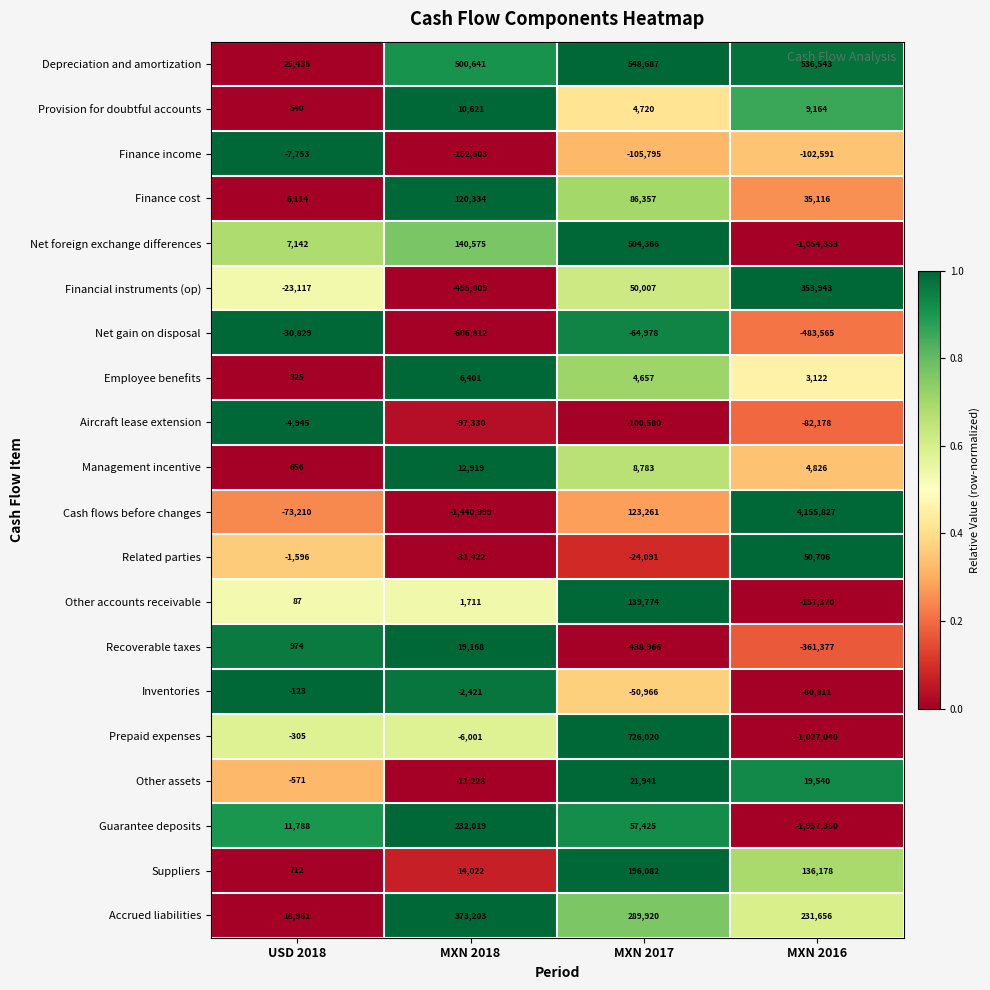

The value of Related parties at MXN 2016 is 14117. True or false?

False